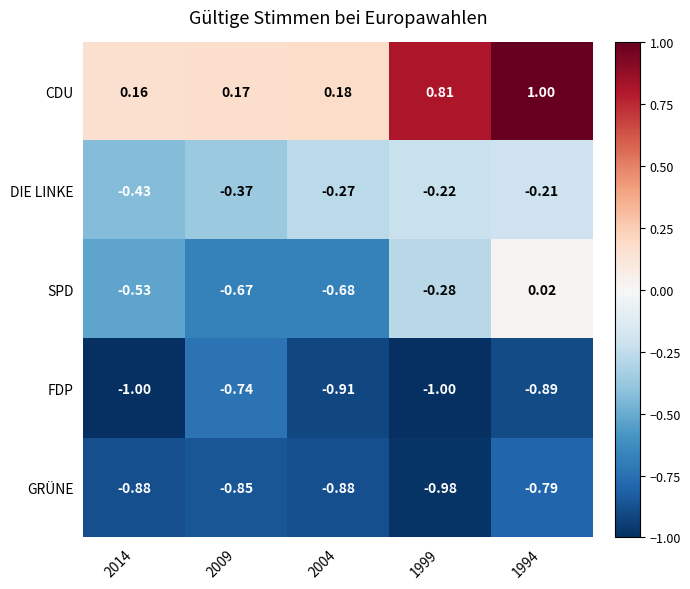

List the series in order of their peak value, lowest first.

GRÜNE, FDP, DIE LINKE, SPD, CDU